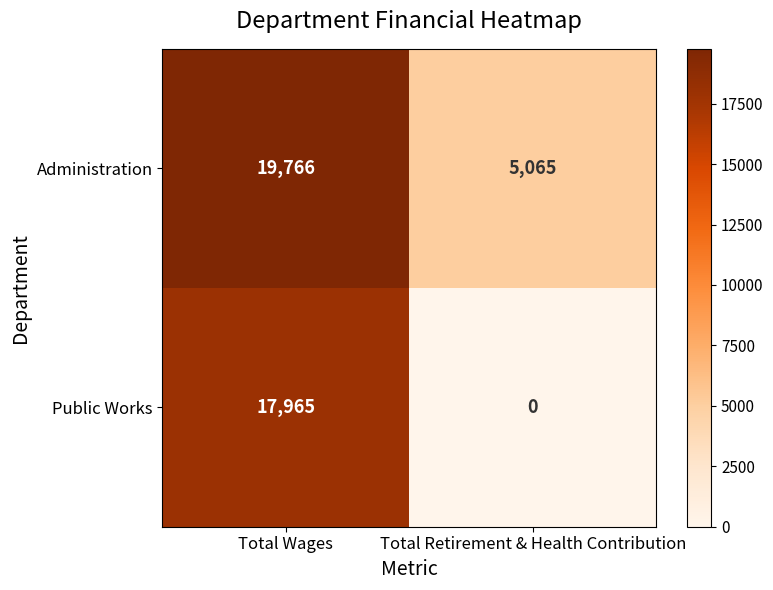

At how many categories does at least one series exceed 2933?

2